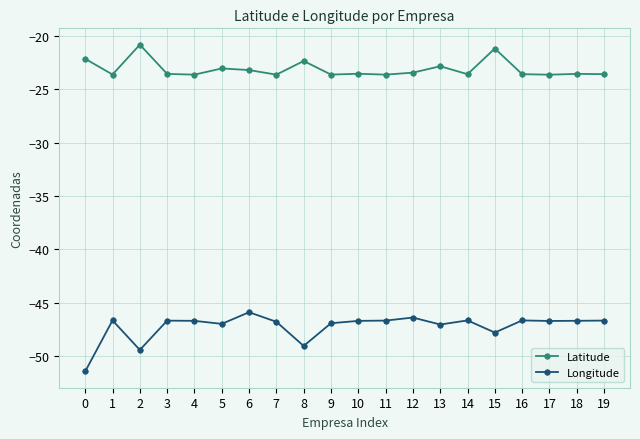

What is the value of the Longitude point at the 4th from the left?

-46.7